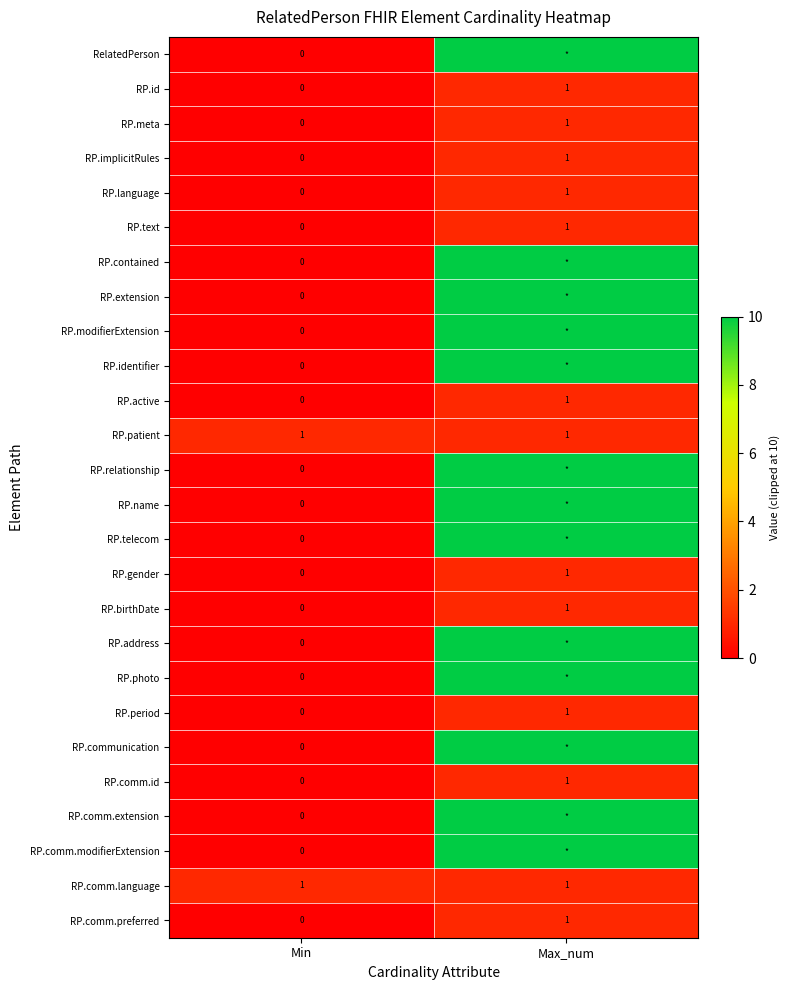

Is it true that RP.id equals 0 at Min?

True